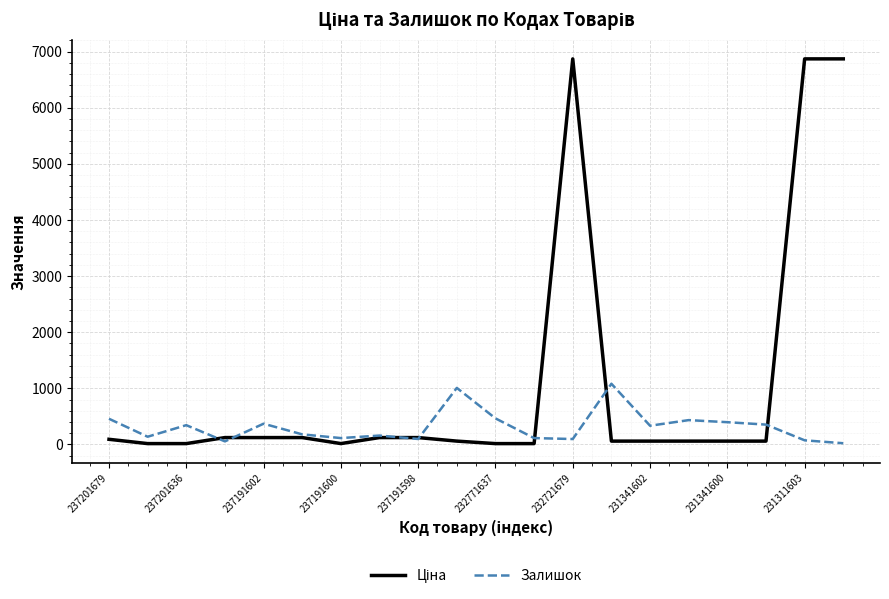

What is the greatest value displayed?

6869.4